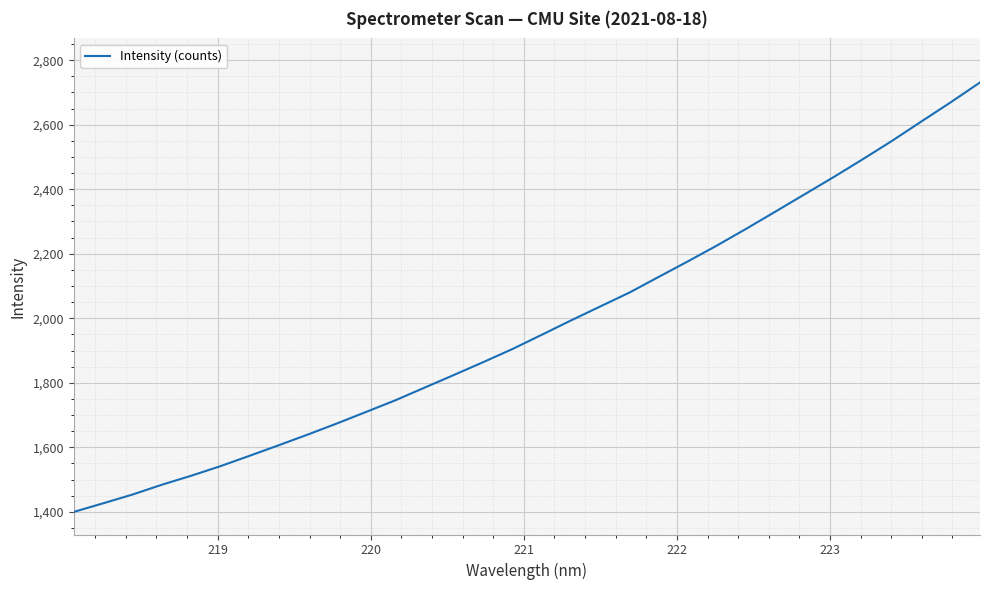

What is the difference between the maximum and minimum values?

1330.9